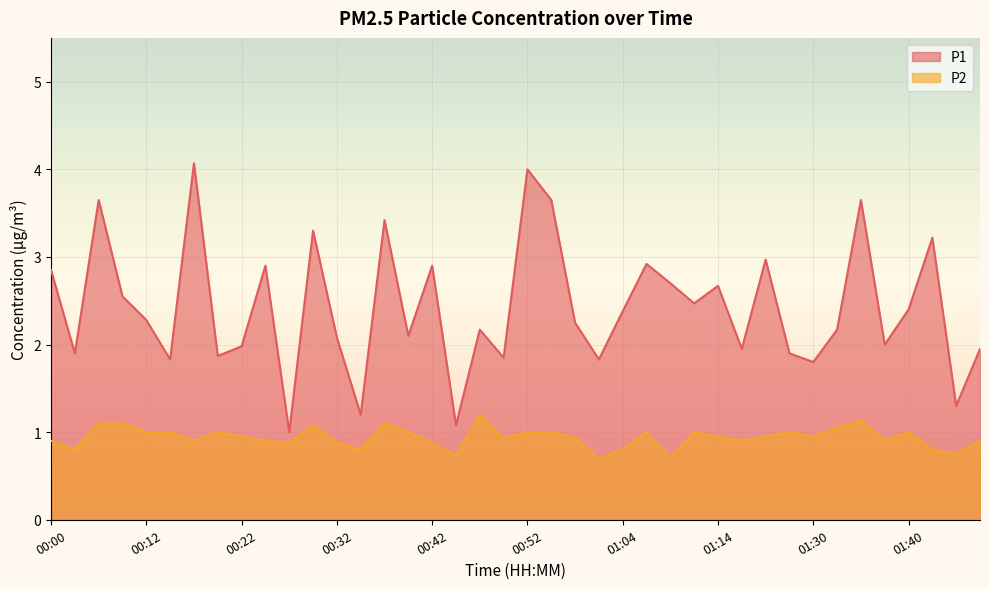

What position from the right is 01:43?

3